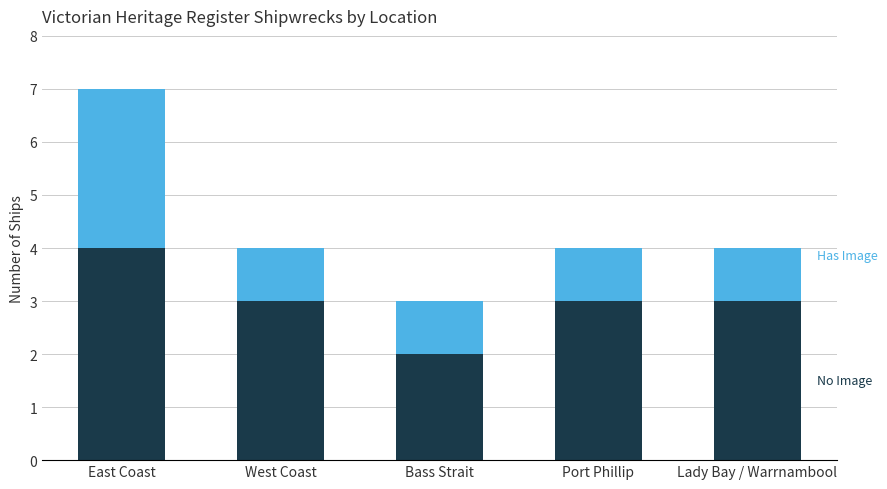

What is the total value across all series at Lady Bay / Warrnambool?

4